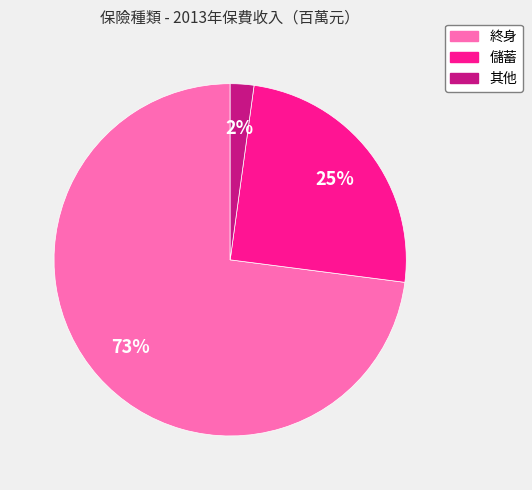

Count the number of slices in the pie.

3